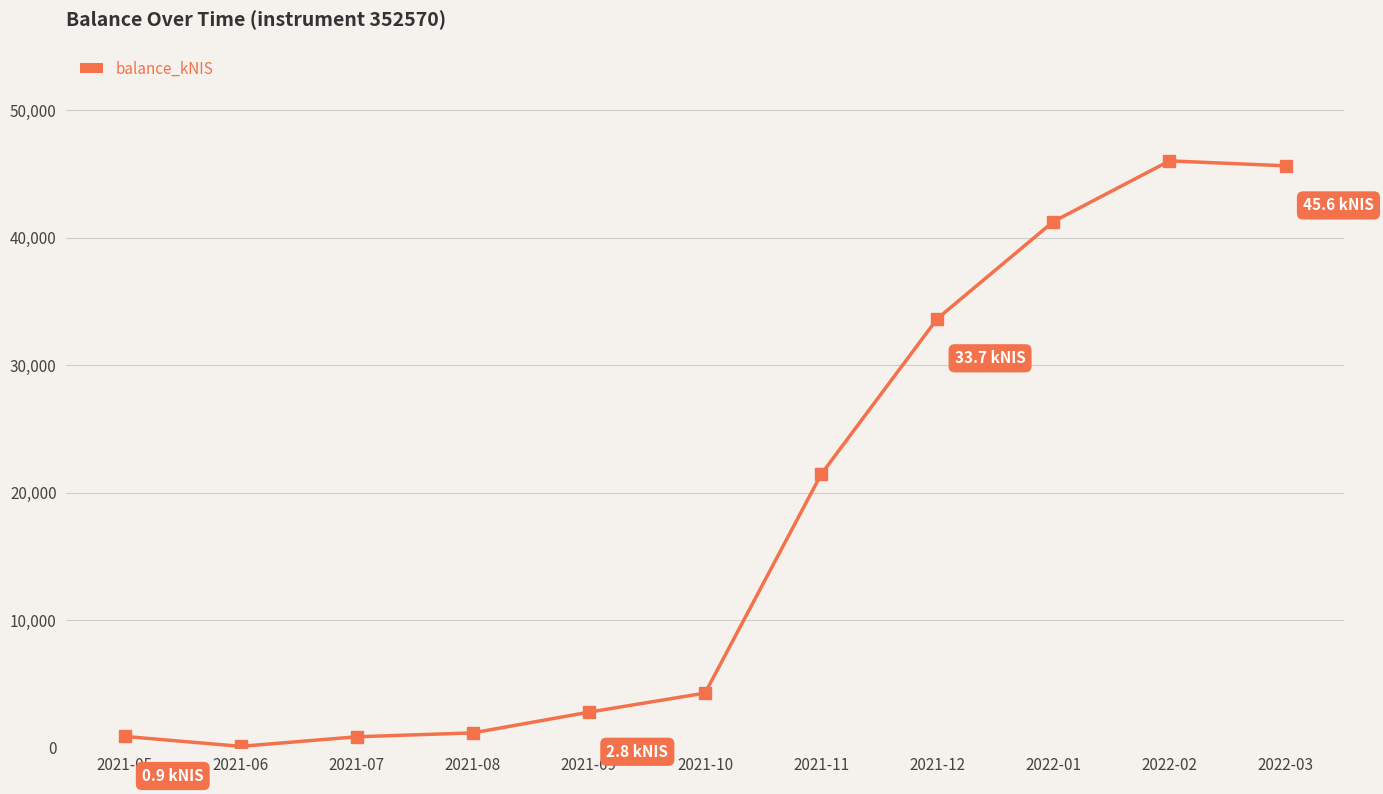

What is the change in value from 2021-05 to 2021-09?

+1901.8